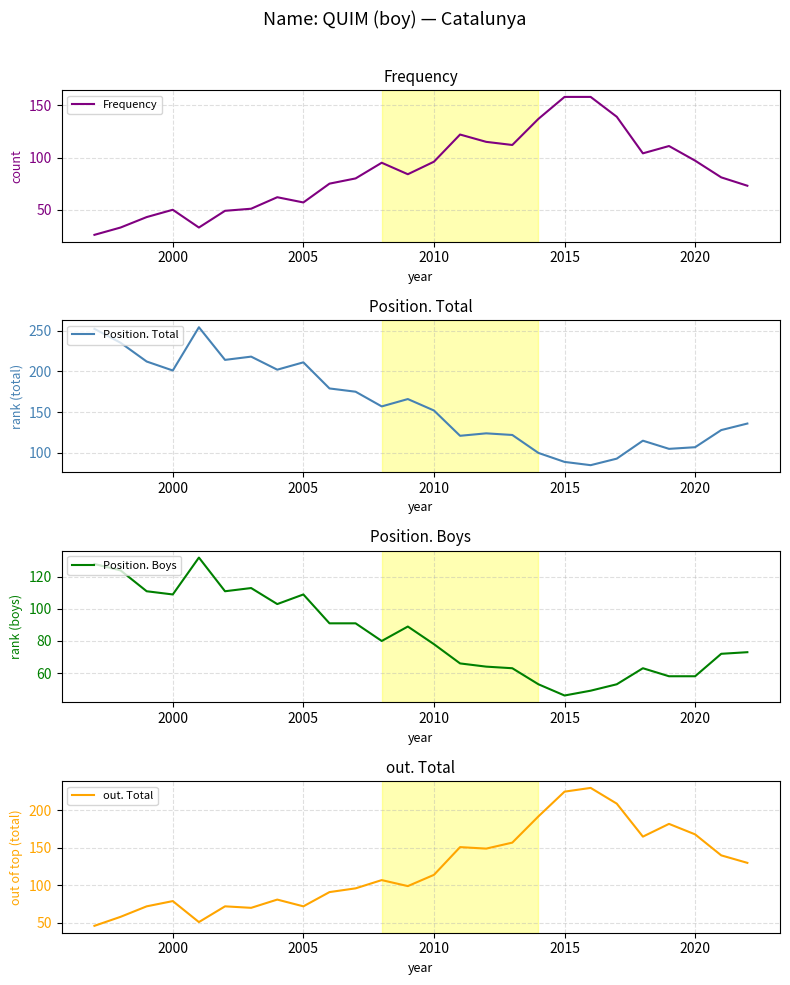

How many interior local peaks does the out. Total series have?

7